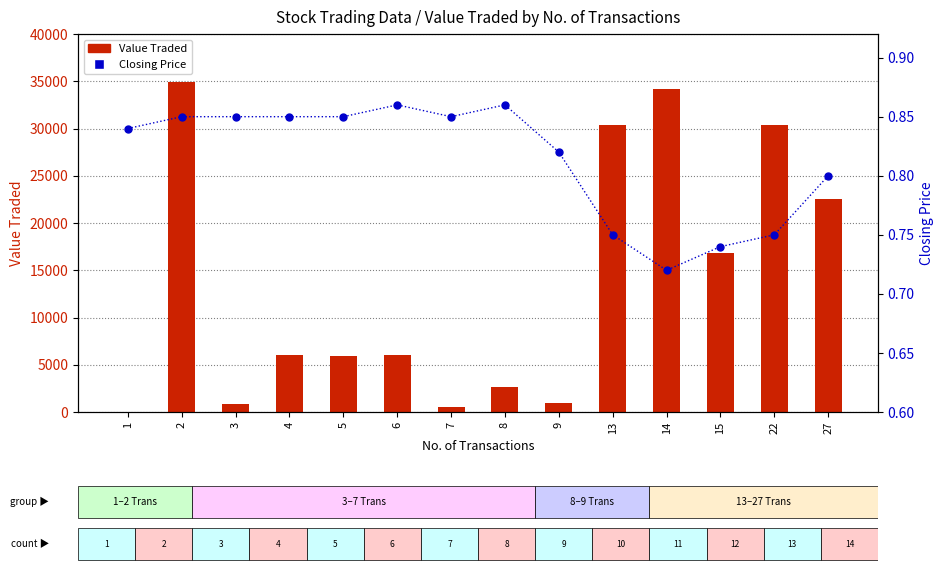

What is the total value across all series at 14?

34136.7